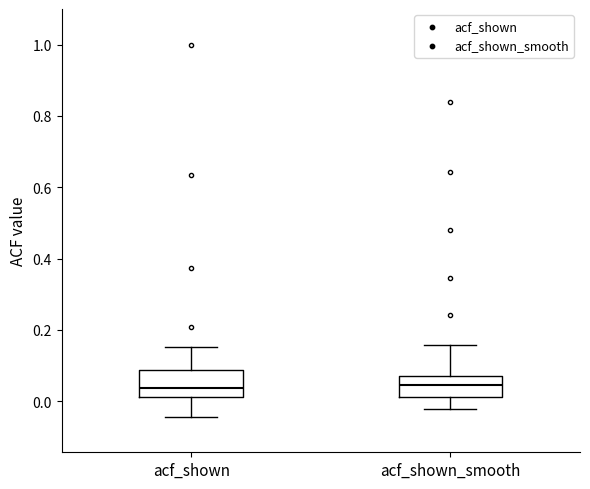

Where does the median line of the box for acf_shown_smooth sit on the y-axis? The values are not printed on the chart, so give them approximately, as read against the axis.

0.04